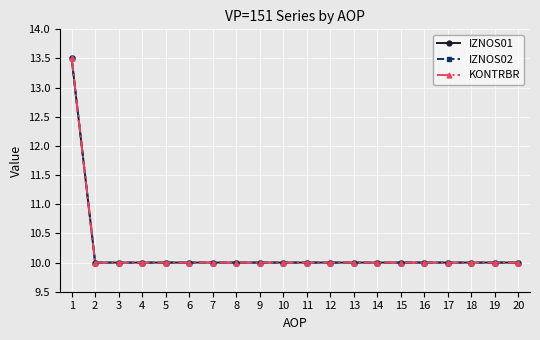

Reading right to left, transcribe all the data shown in this chart.

IZNOS01: 20=10.0	19=10.0	18=10.0	17=10.0	16=10.0	15=10.0	14=10.0	13=10.0	12=10.0	11=10.0	10=10.0	9=10.0	8=10.0	7=10.0	6=10.0	5=10.0	4=10.0	3=10.0	2=10.0	1=13.5
IZNOS02: 20=10.0	19=10.0	18=10.0	17=10.0	16=10.0	15=10.0	14=10.0	13=10.0	12=10.0	11=10.0	10=10.0	9=10.0	8=10.0	7=10.0	6=10.0	5=10.0	4=10.0	3=10.0	2=10.0	1=13.5
KONTRBR: 20=10.0	19=10.0	18=10.0	17=10.0	16=10.0	15=10.0	14=10.0	13=10.0	12=10.0	11=10.0	10=10.0	9=10.0	8=10.0	7=10.0	6=10.0	5=10.0	4=10.0	3=10.0	2=10.0	1=13.5